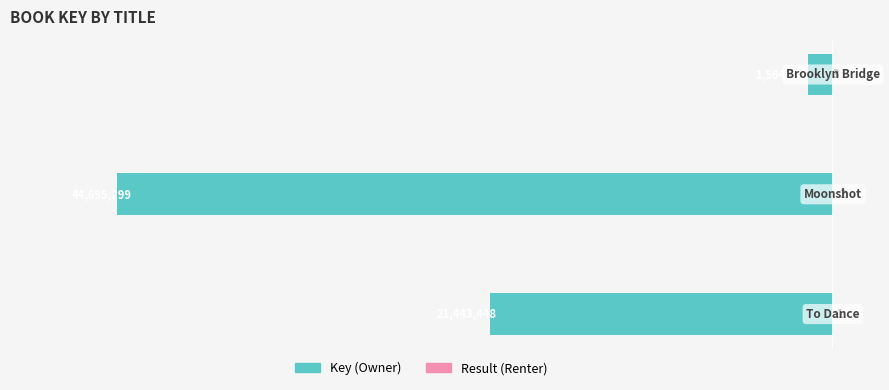

How many Result (Renter) values are between 1 and 3?

3